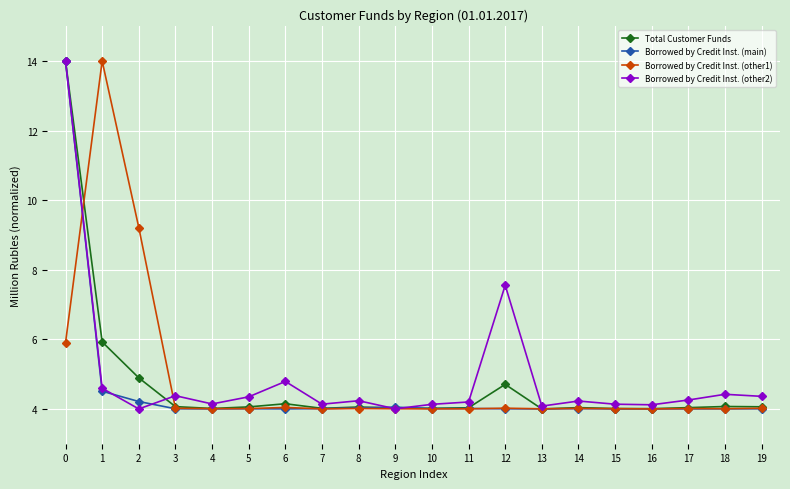

What are all the series names shown in the legend?

Total Customer Funds, Borrowed by Credit Inst. (main), Borrowed by Credit Inst. (other1), Borrowed by Credit Inst. (other2)